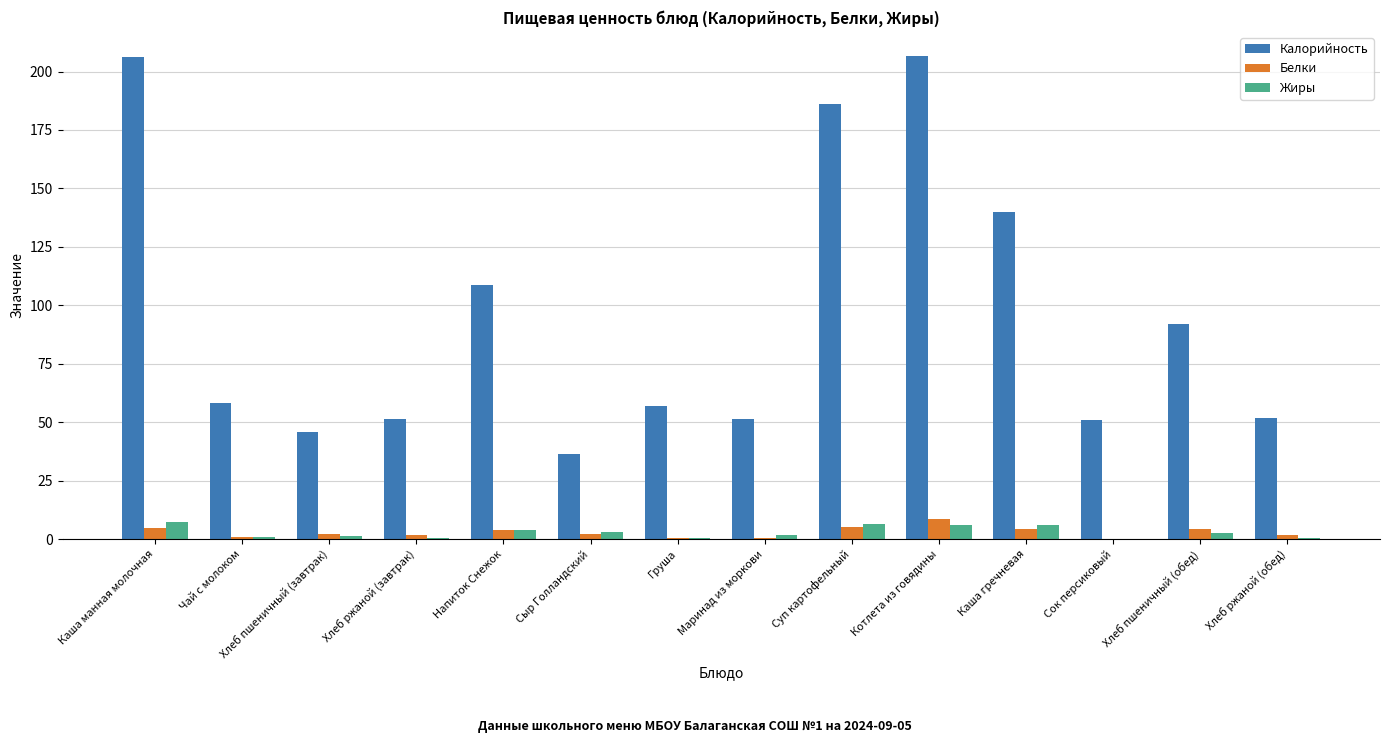

What is the approximate value of Жиры at Суп картофельный?

6.5